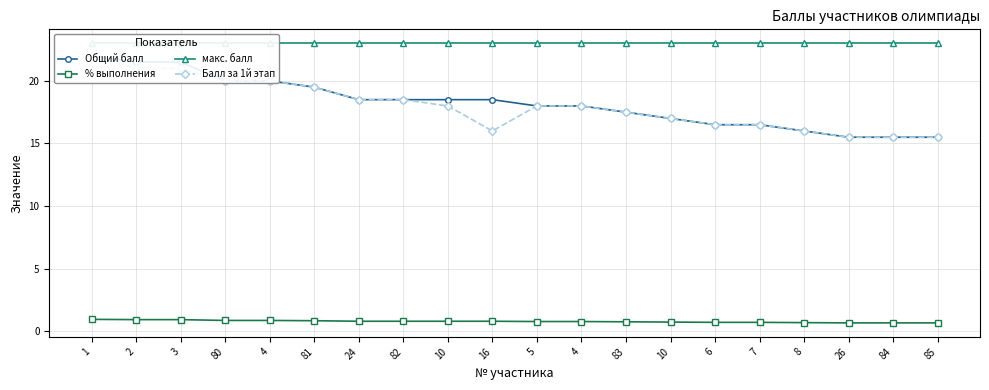

Is the value of % выполнения at 24 greater than the value of Общий балл at 2?

No